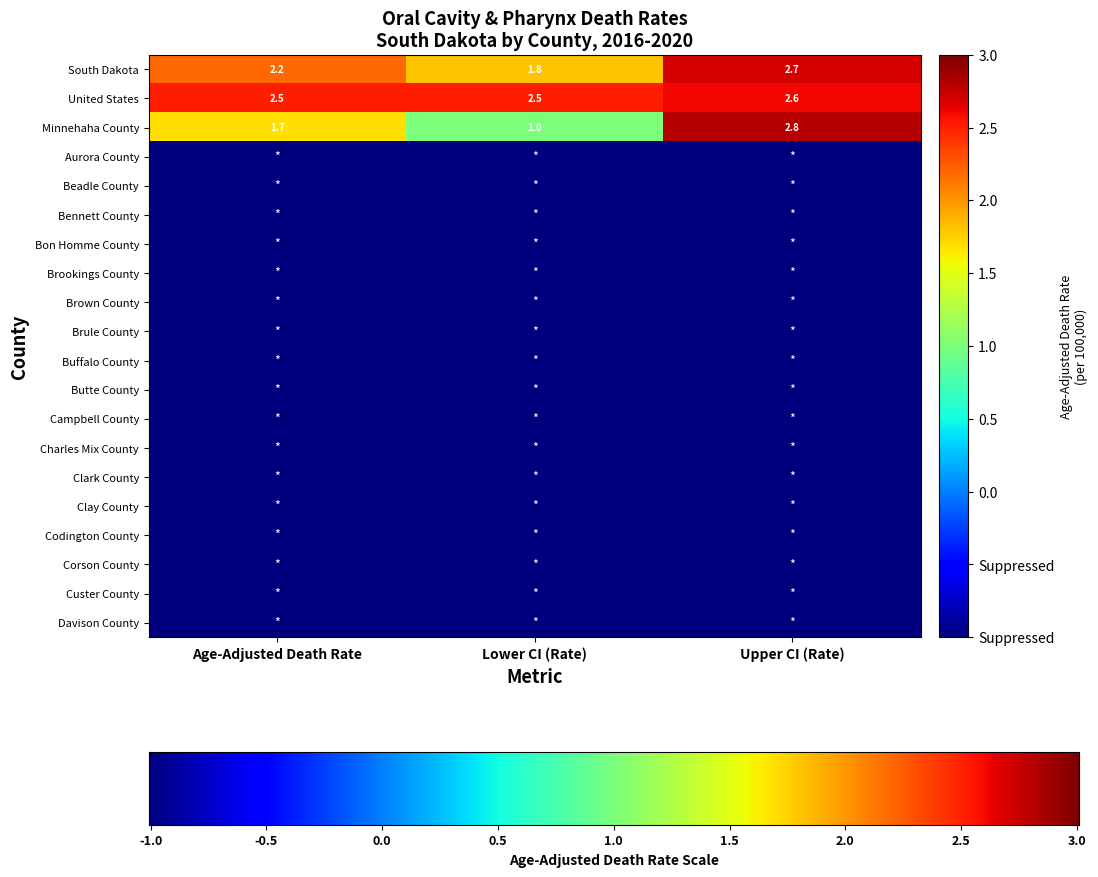

Which has a higher value, Lower CI (Rate) or Age-Adjusted Death Rate?

Age-Adjusted Death Rate